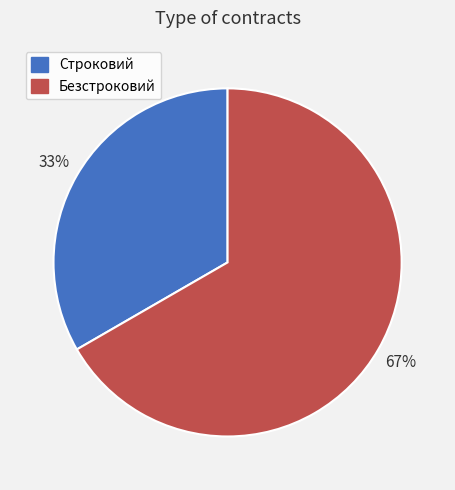

Rank the categories by value from lowest to highest.

Строковий, Безстроковий